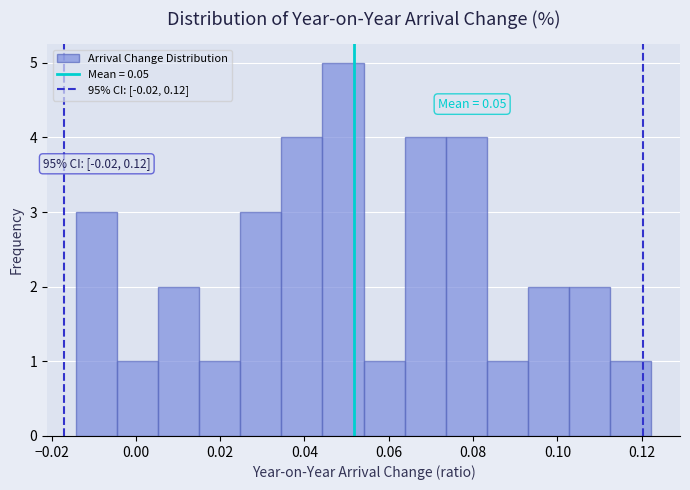

Which range on the x-axis has the tallest bar?

0.044 to 0.054